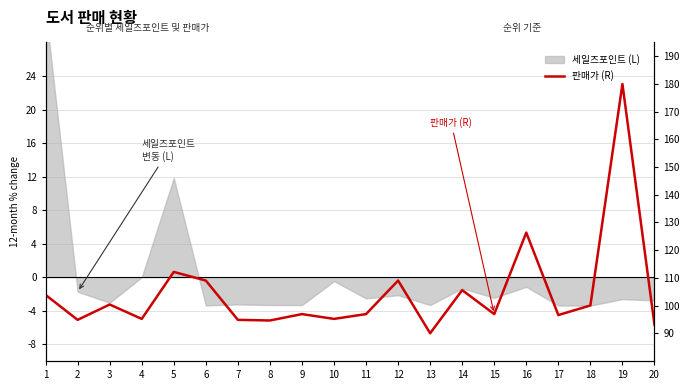

Does the chart display data point markers on the line(s)?

No